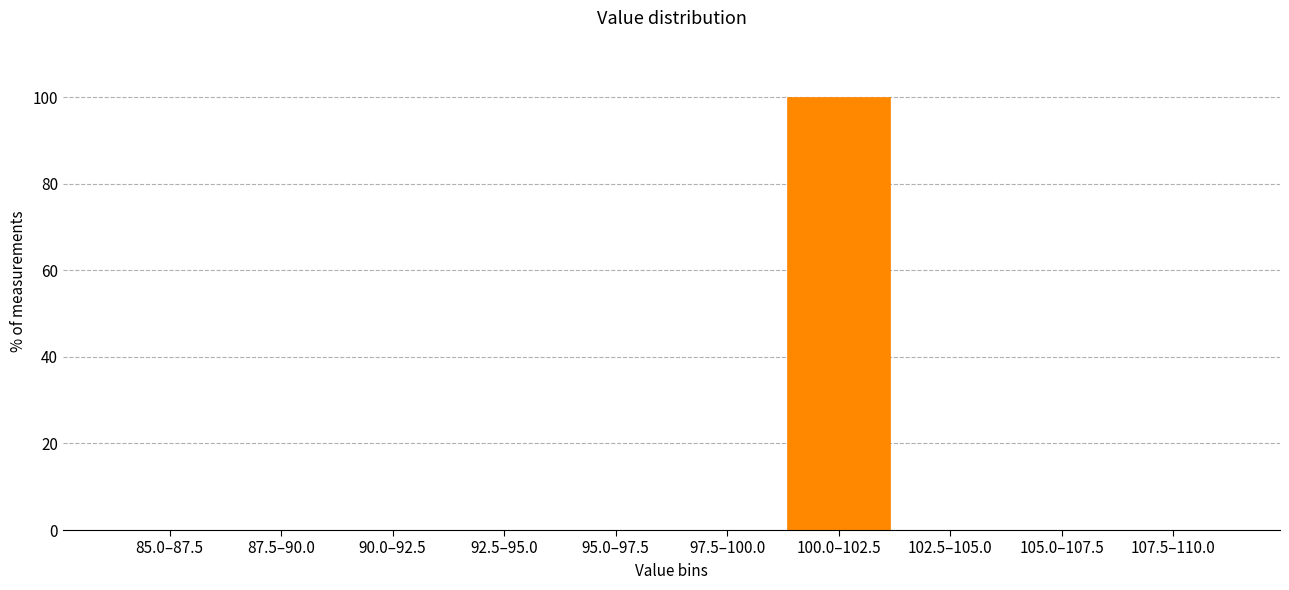

Reading left to right, transcribe all the data shown in this chart.

85.0–87.5=0	87.5–90.0=0	90.0–92.5=0	92.5–95.0=0	95.0–97.5=0	97.5–100.0=0	100.0–102.5=100	102.5–105.0=0	105.0–107.5=0	107.5–110.0=0